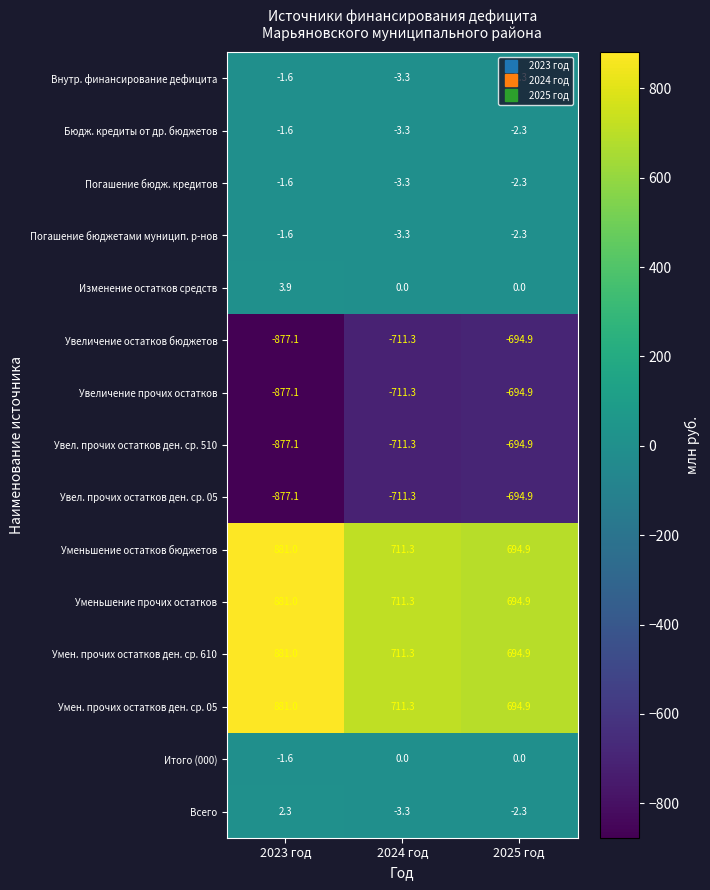

Is it true that Умен. прочих остатков ден. ср. 05 equals 694.9 at 2025 год?

True